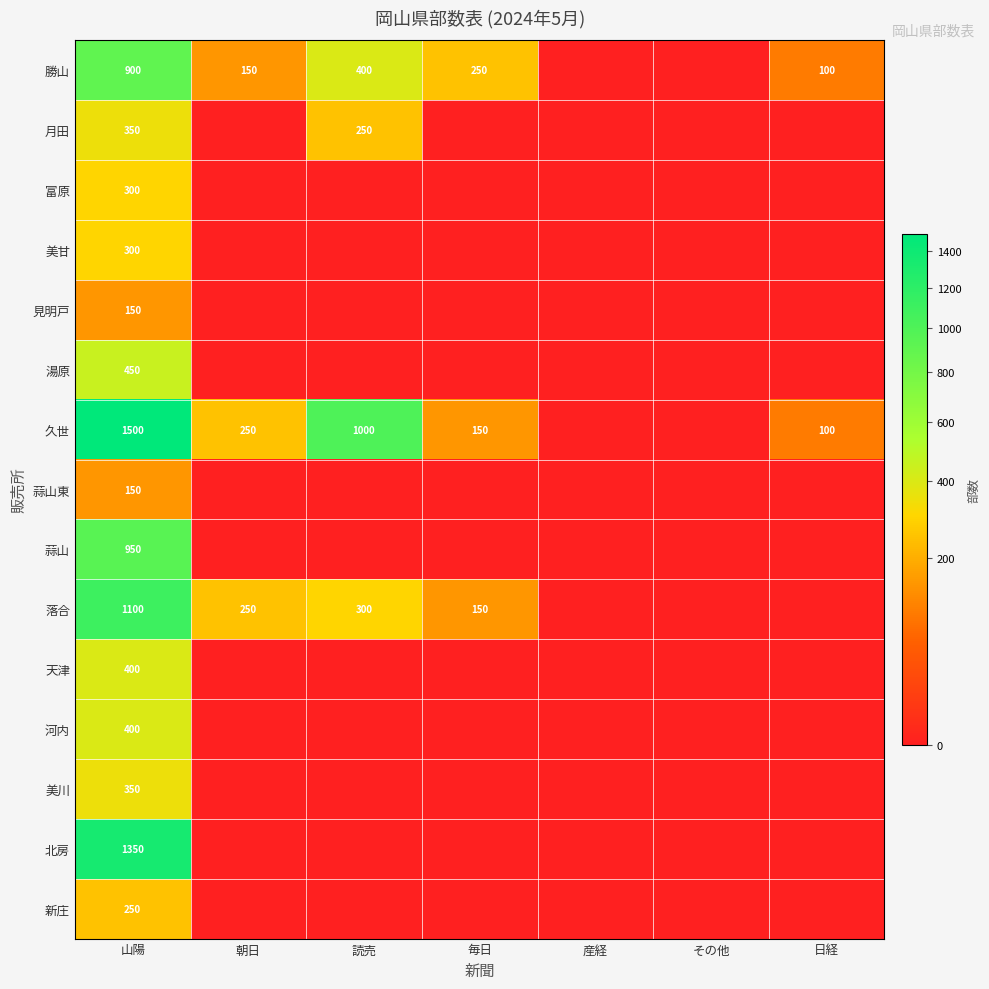

Is it true that 久世 equals 1500 at 山陽?

True